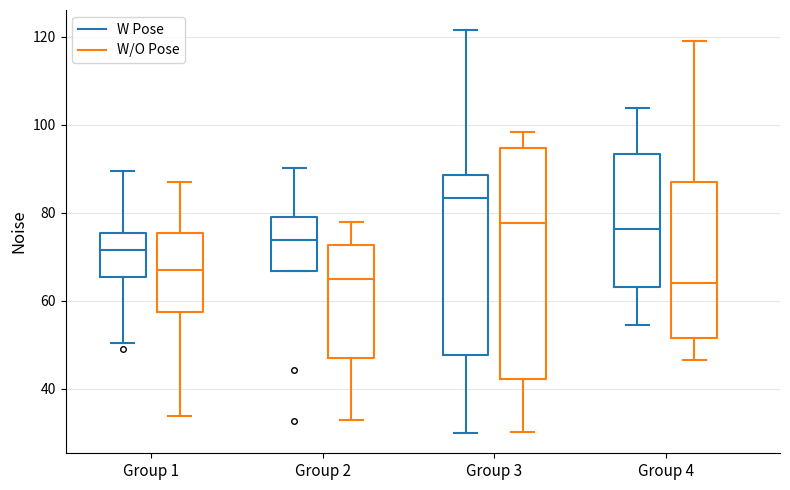

Where is the upper edge of the box for Group 4 (W/O Pose) on the y-axis? The values are not printed on the chart, so give them approximately, as read against the axis.

86